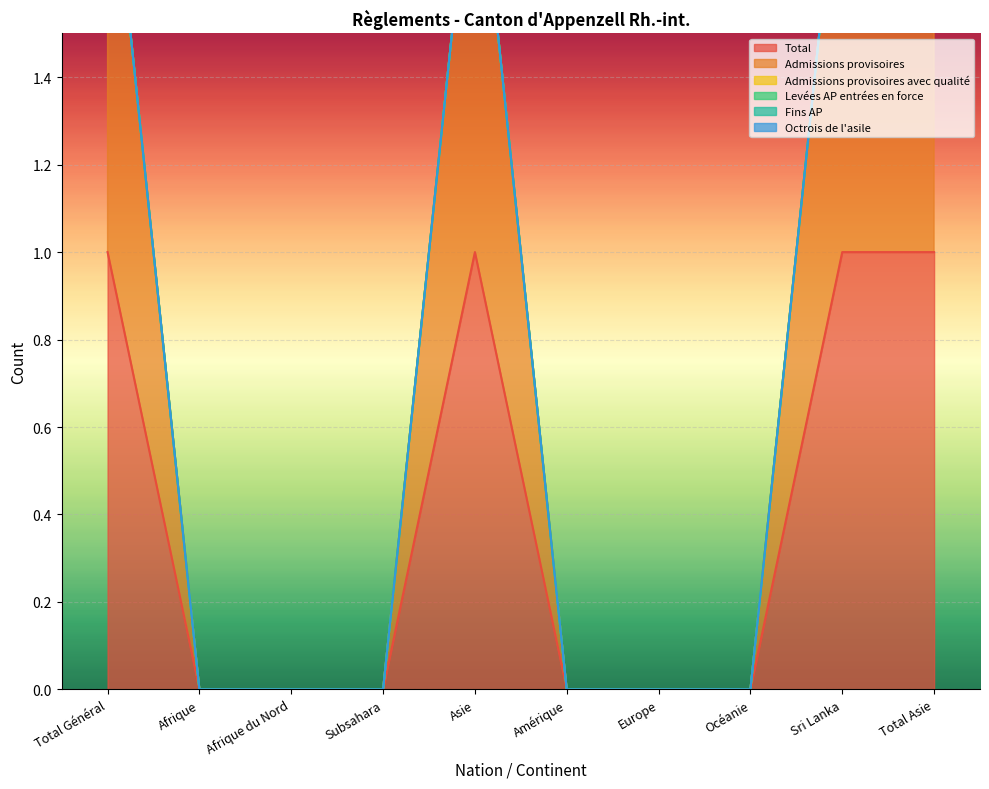

How many data points in Admissions provisoires are above 0?

4